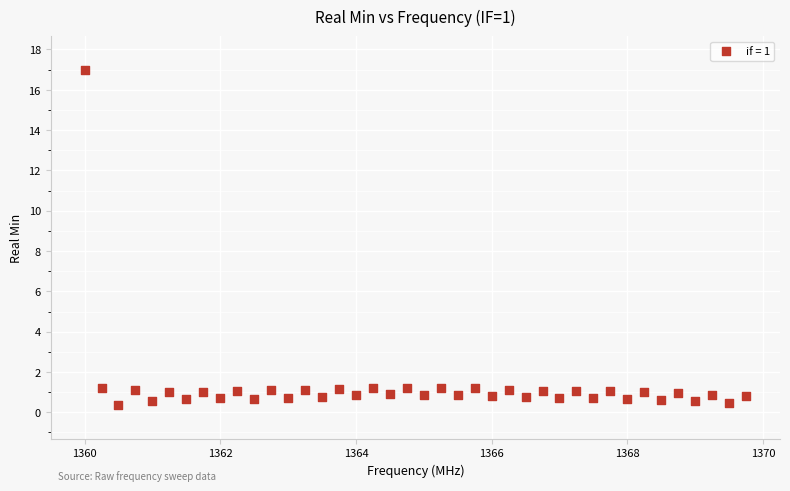

What is the range of Y values (max minus min)?

16.6